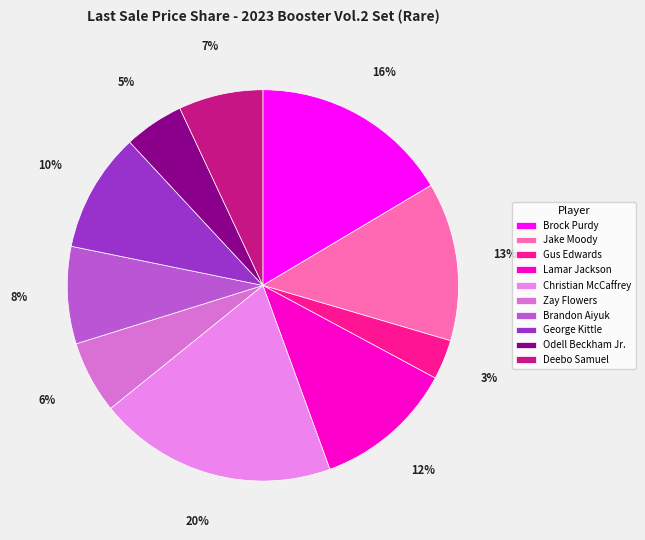

Which has a higher value, Odell Beckham Jr. or Brandon Aiyuk?

Brandon Aiyuk